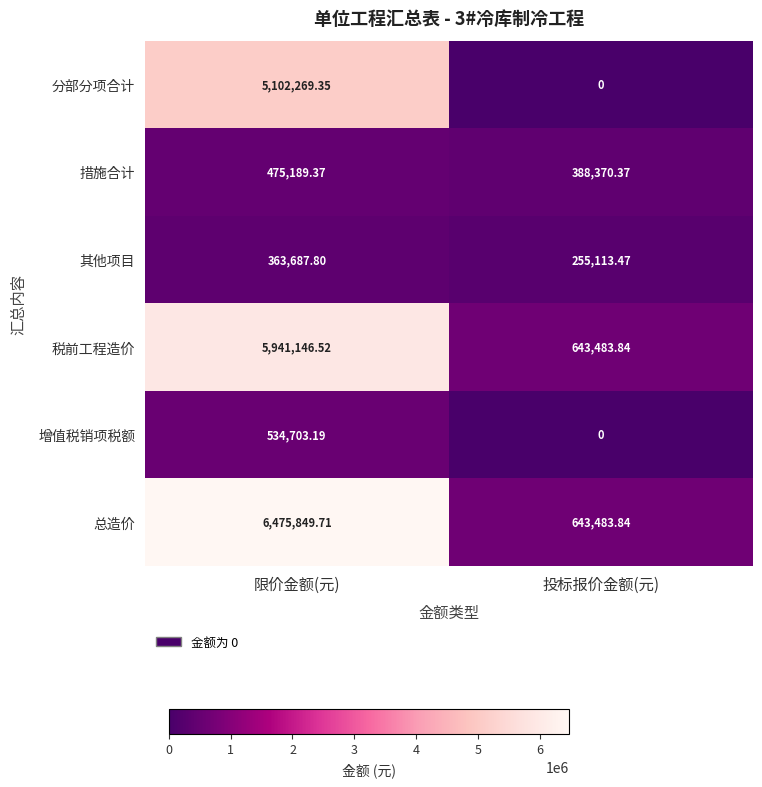

Rank the series by their maximum value, from highest to lowest.

总造价, 税前工程造价, 分部分项合计, 增值税销项税额, 措施合计, 其他项目